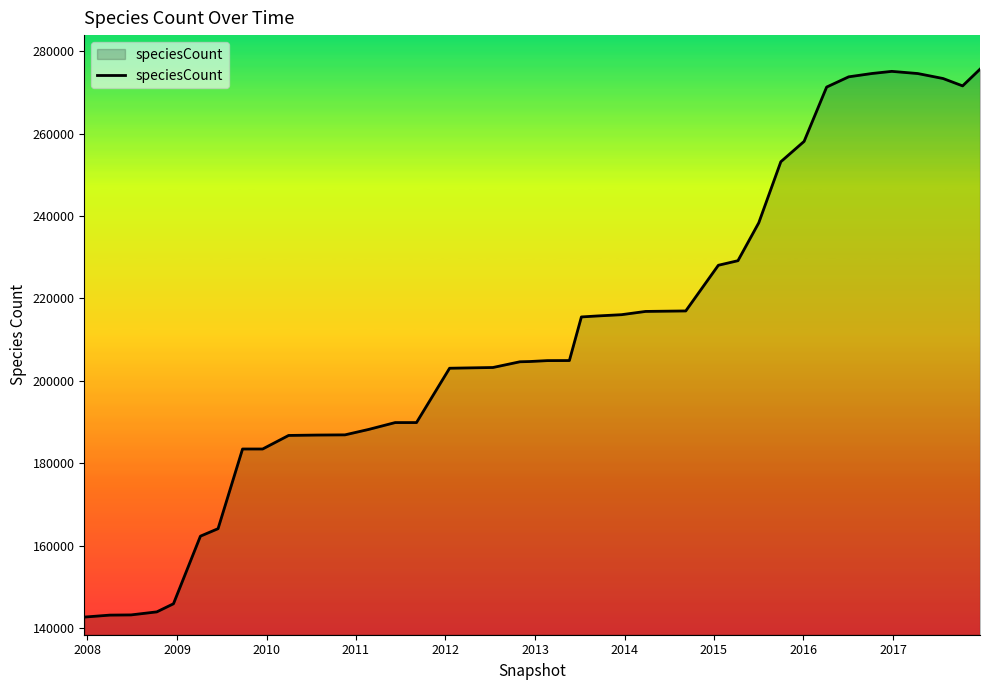

What is the difference between the maximum and minimum values?

132955